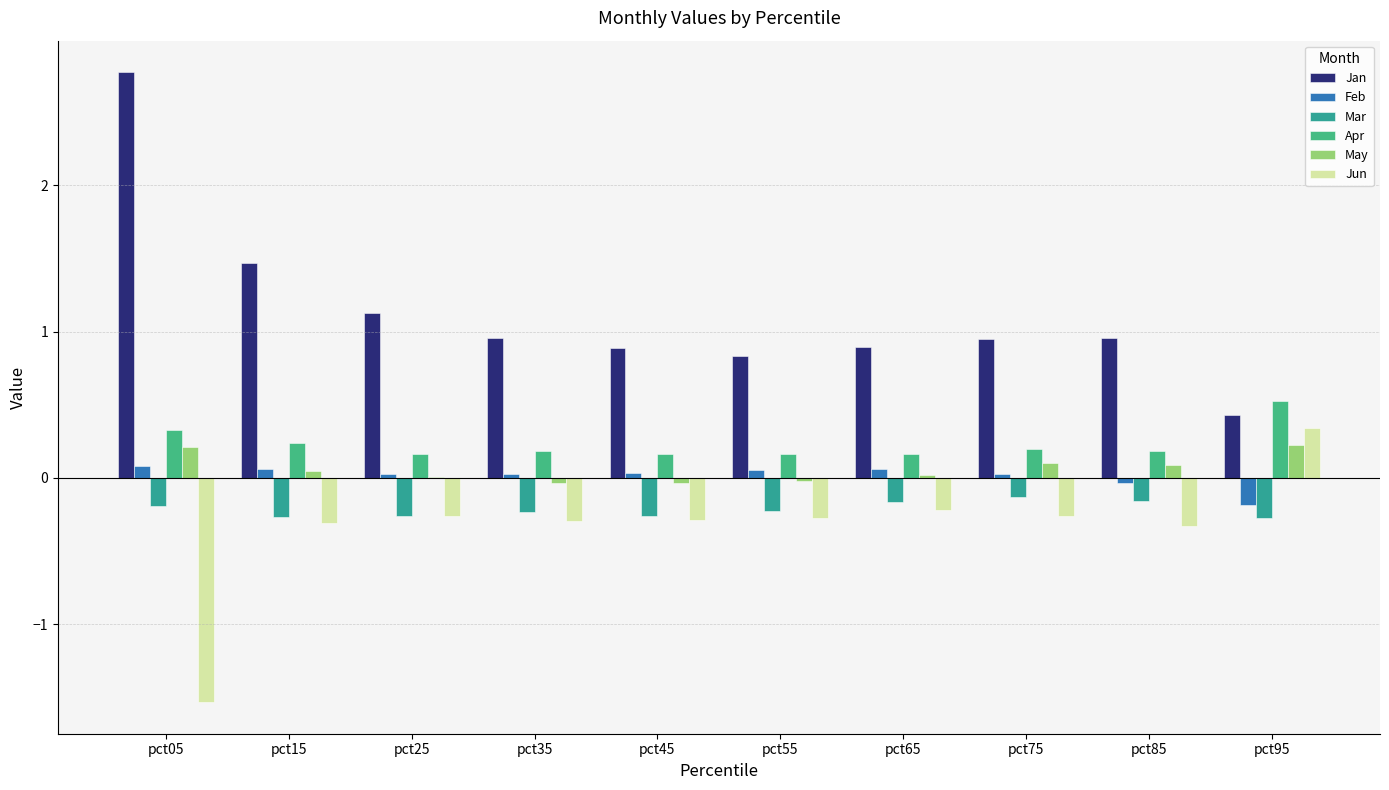

What is the highest value of the Apr series?

0.5